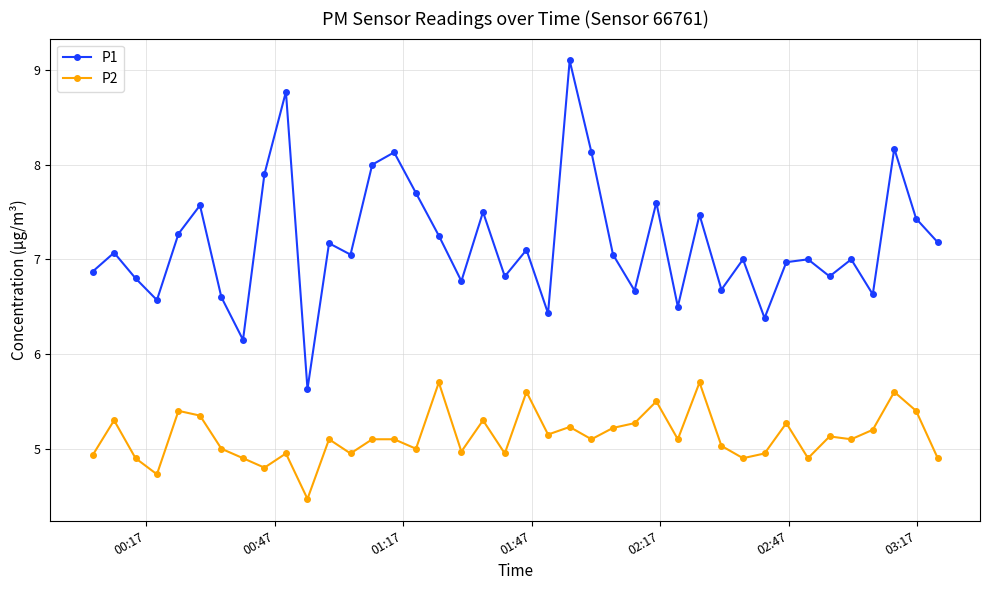

Which series has the largest total across all categories?

P1